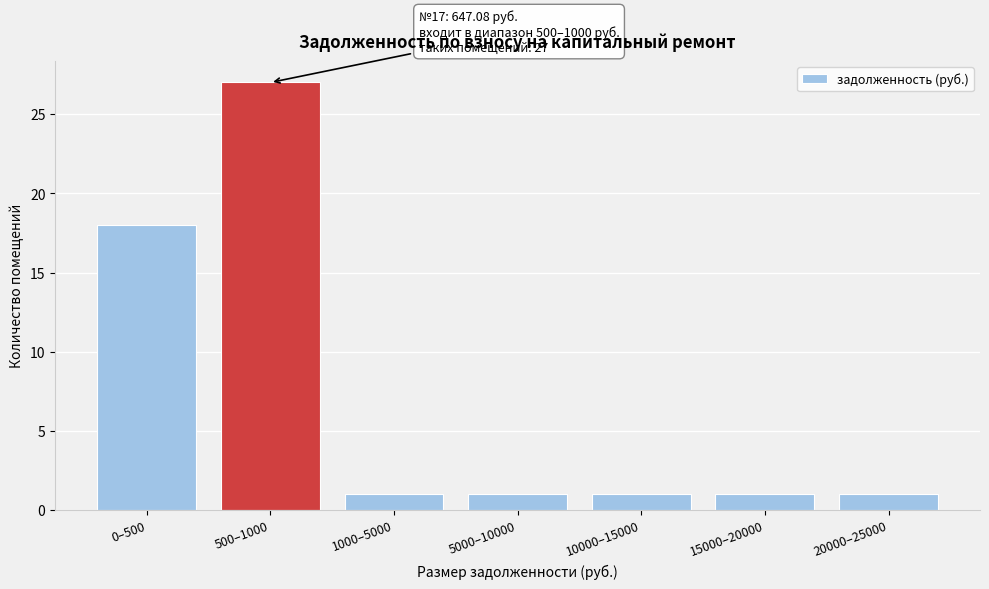

Reading left to right, list all the values displayed in this chart.

18	27	1	1	1	1	1